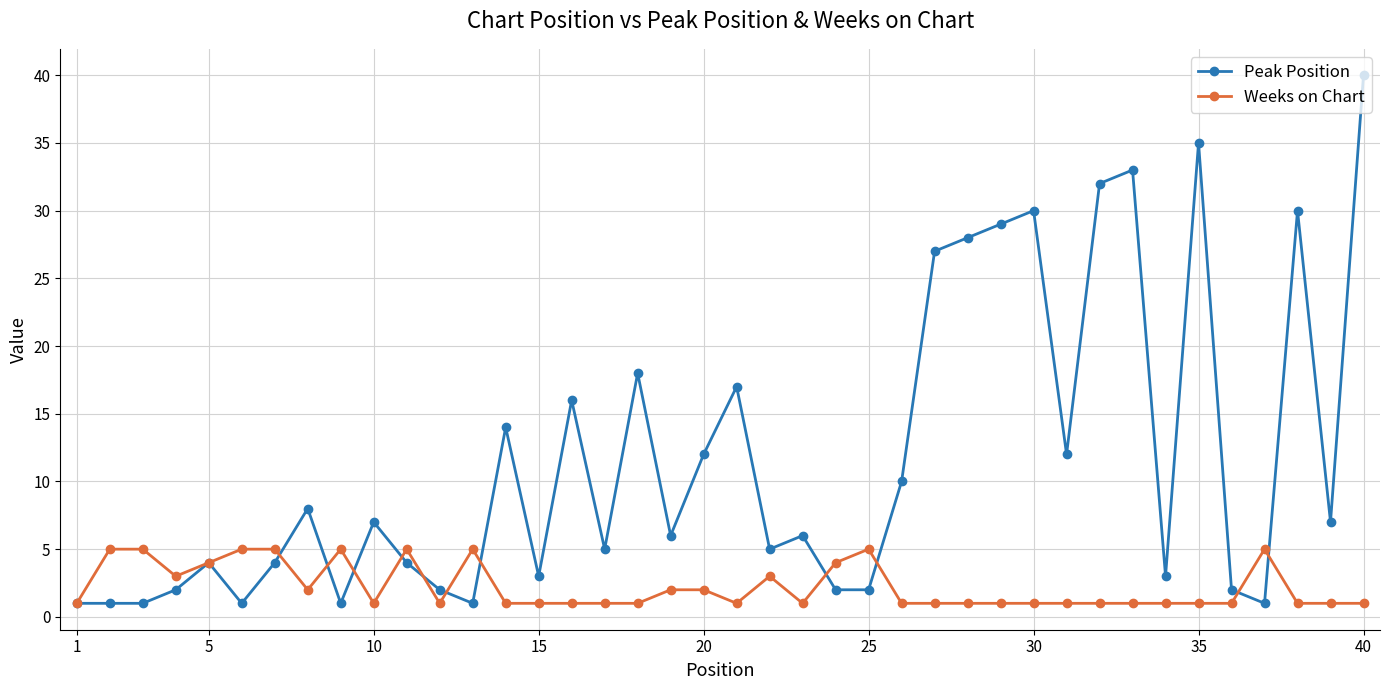

Rank the series by their maximum value, from highest to lowest.

Peak Position, Weeks on Chart